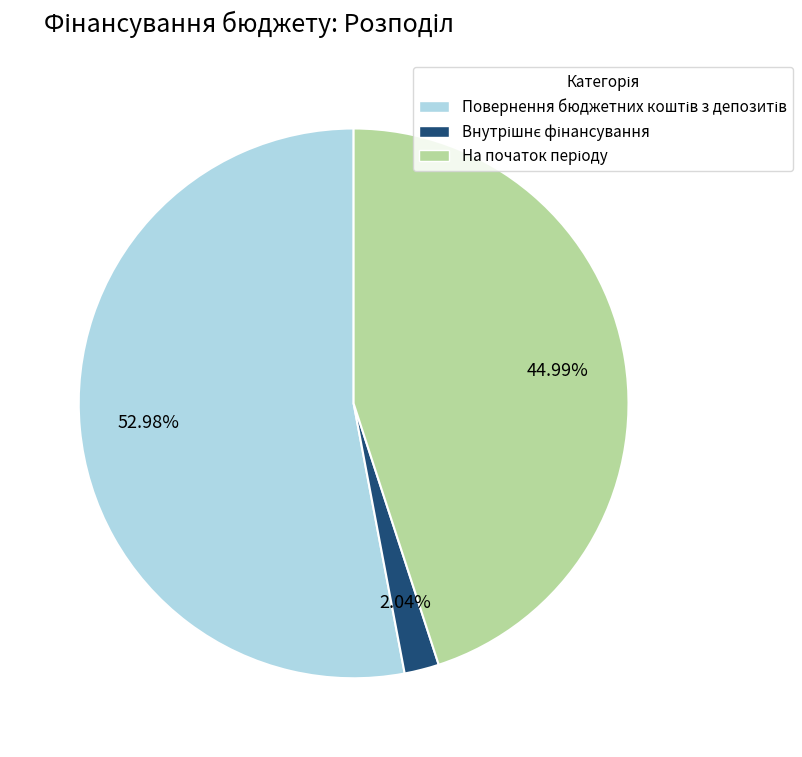

Is there any slice that represents more than half of the pie?

Yes